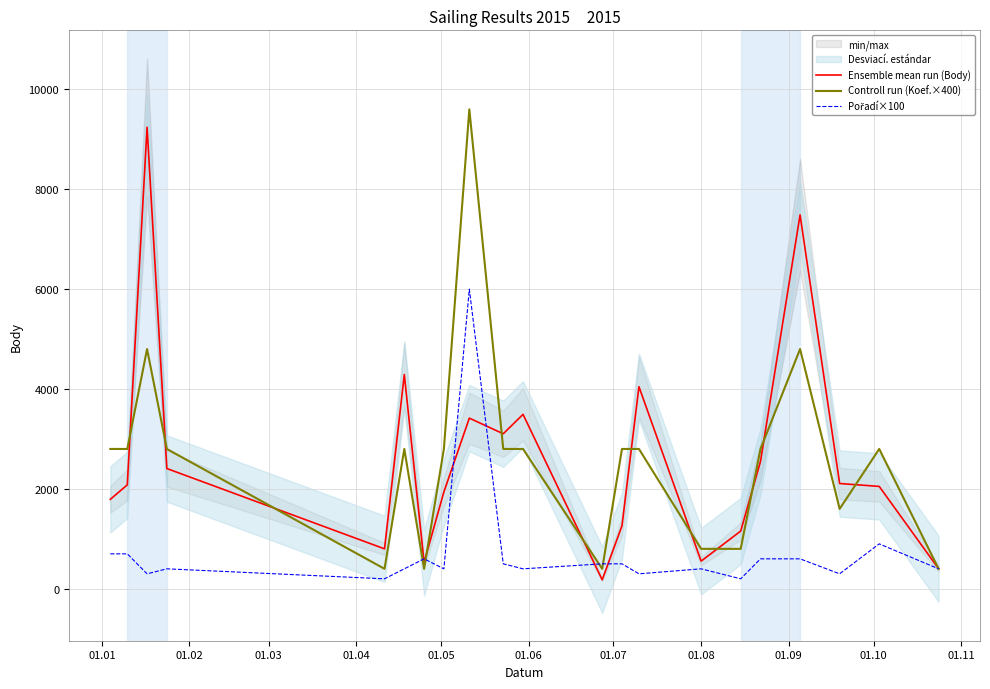

Count the number of categories in the chart.

21